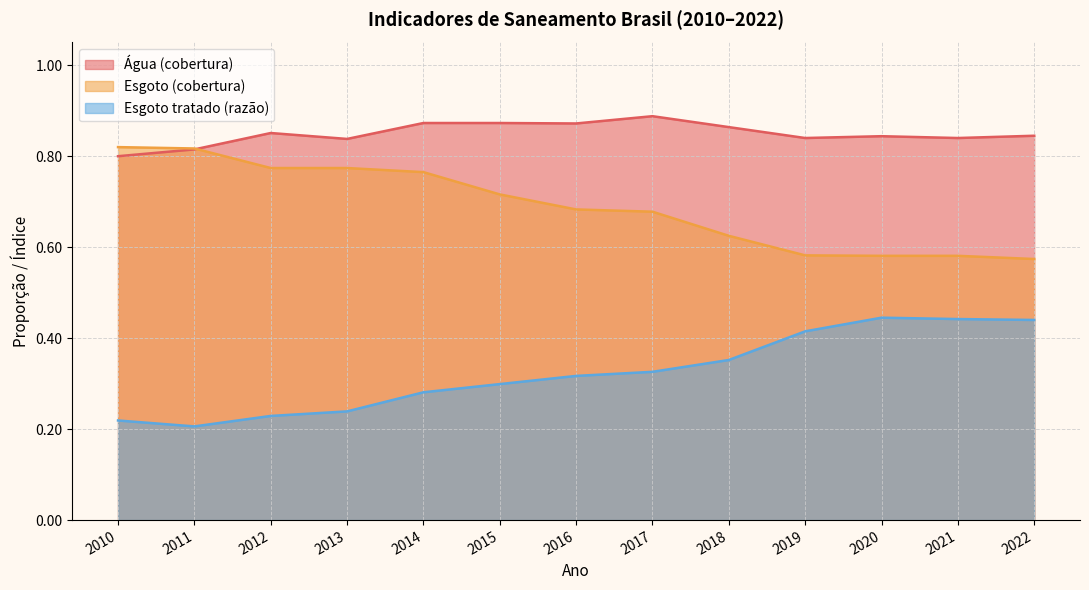

What is the smallest value displayed?

0.2